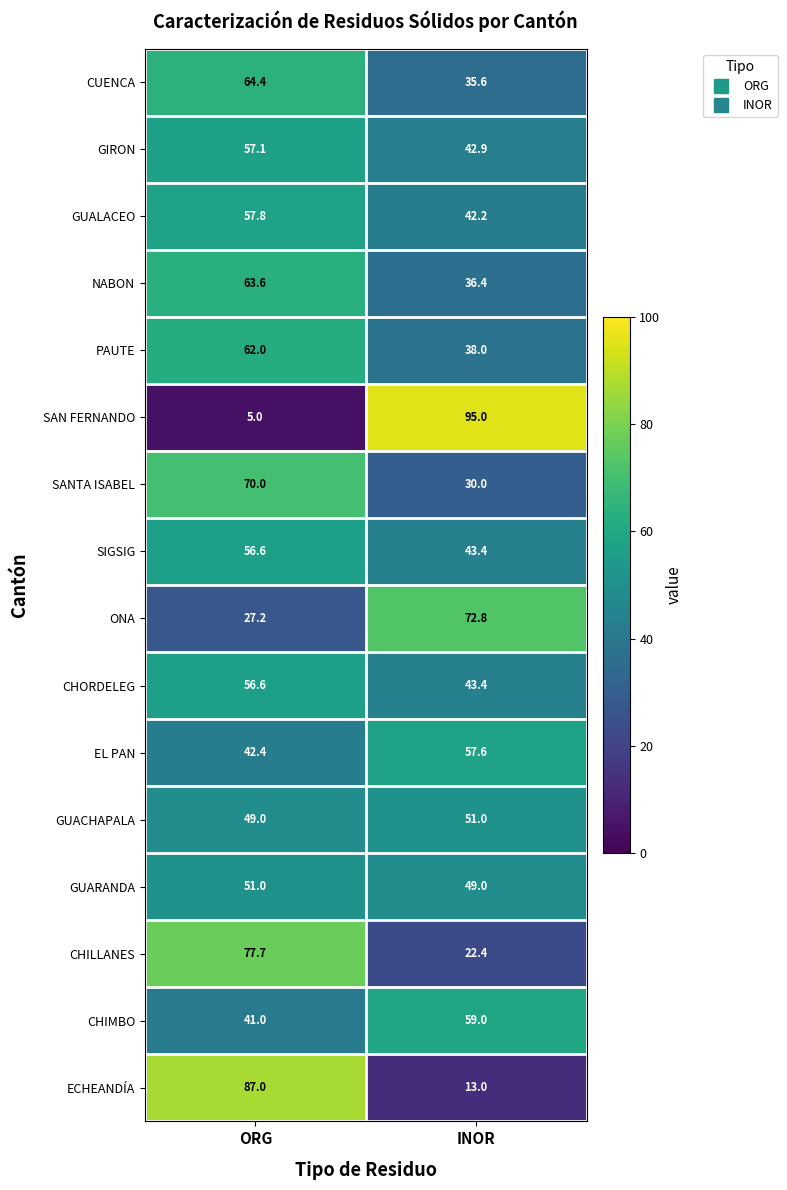

List the labels in order of SAN FERNANDO value, smallest first.

ORG, INOR